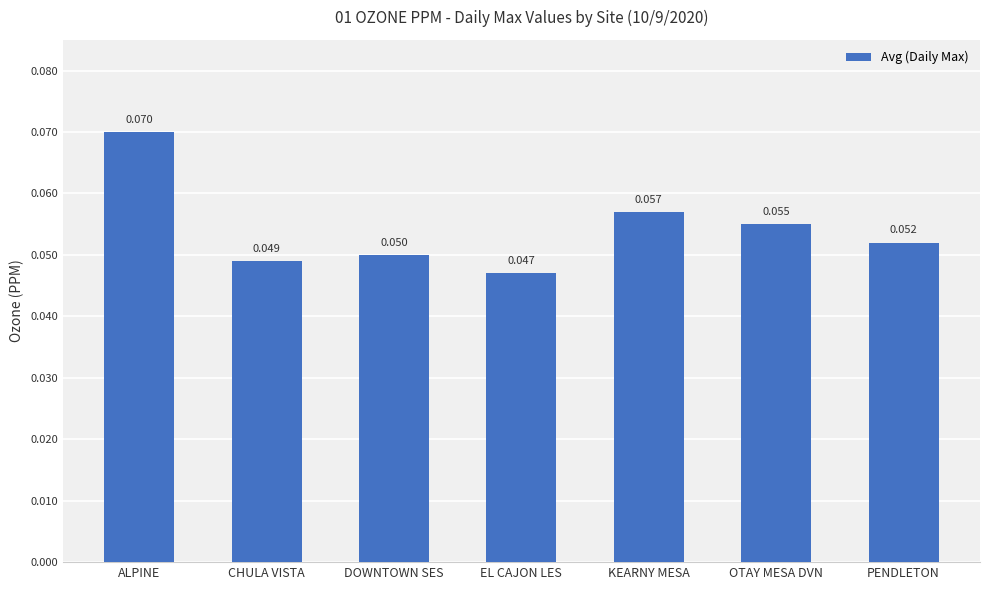

Between CHULA VISTA and ALPINE, which is larger?

ALPINE